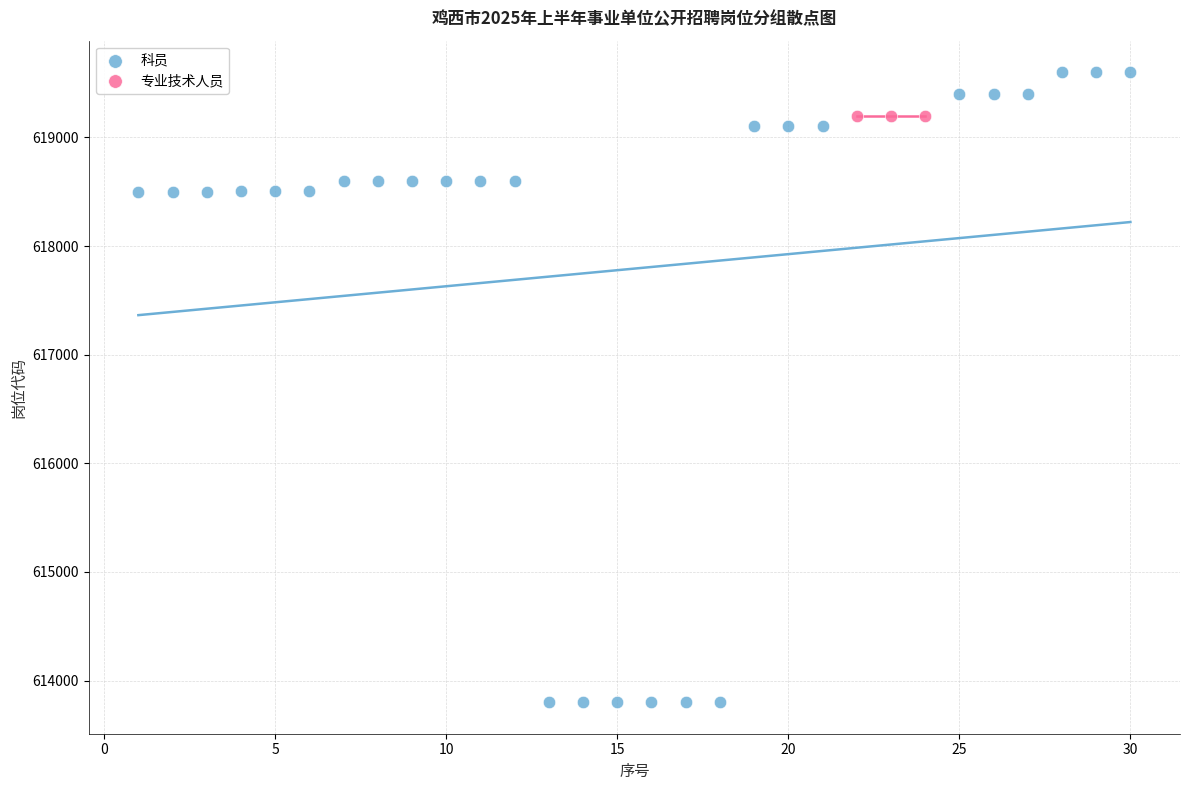

Which series reaches the maximum Y coordinate?

科员